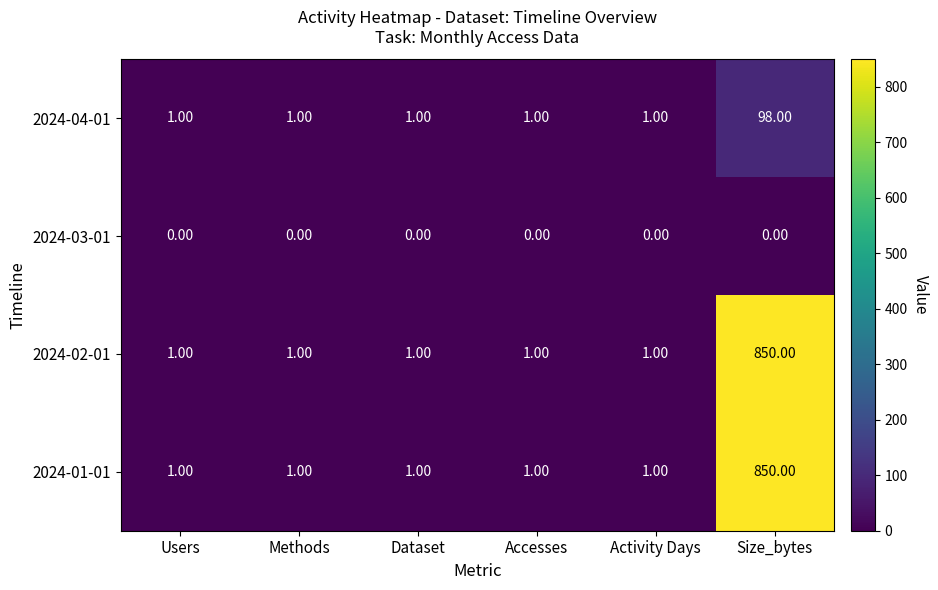

What is the difference between the highest and lowest values at Users?

1